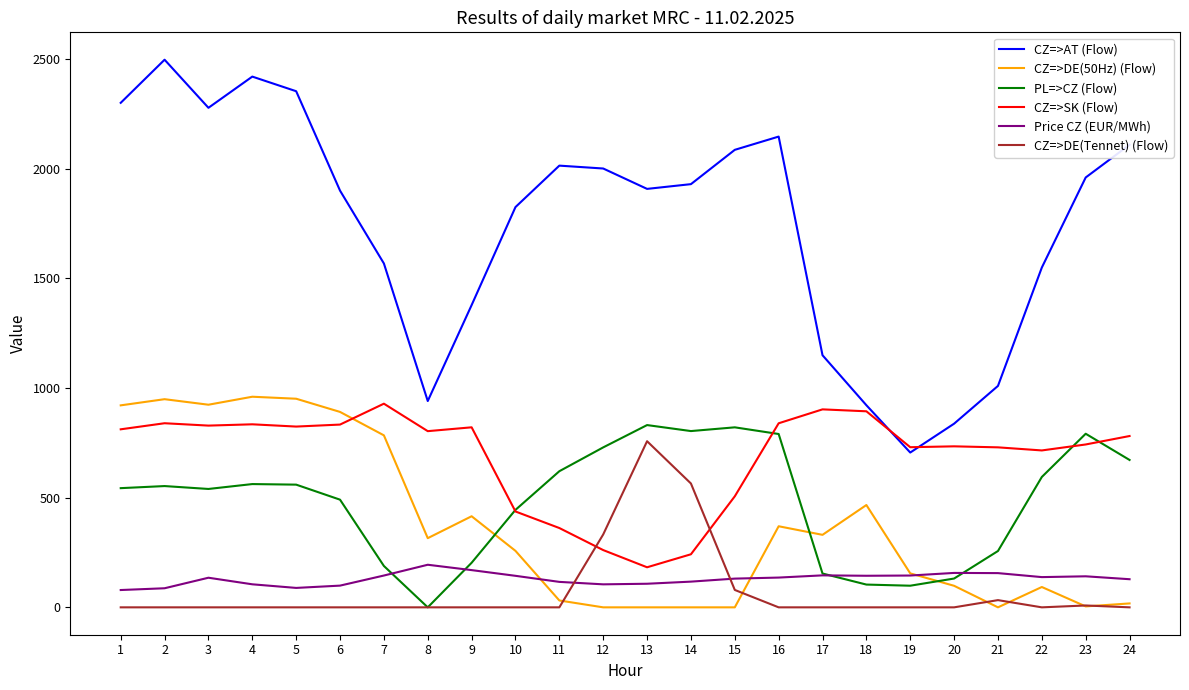

What is the difference between the second highest and second lowest values in the CZ=>AT (Flow) series?

1582.0